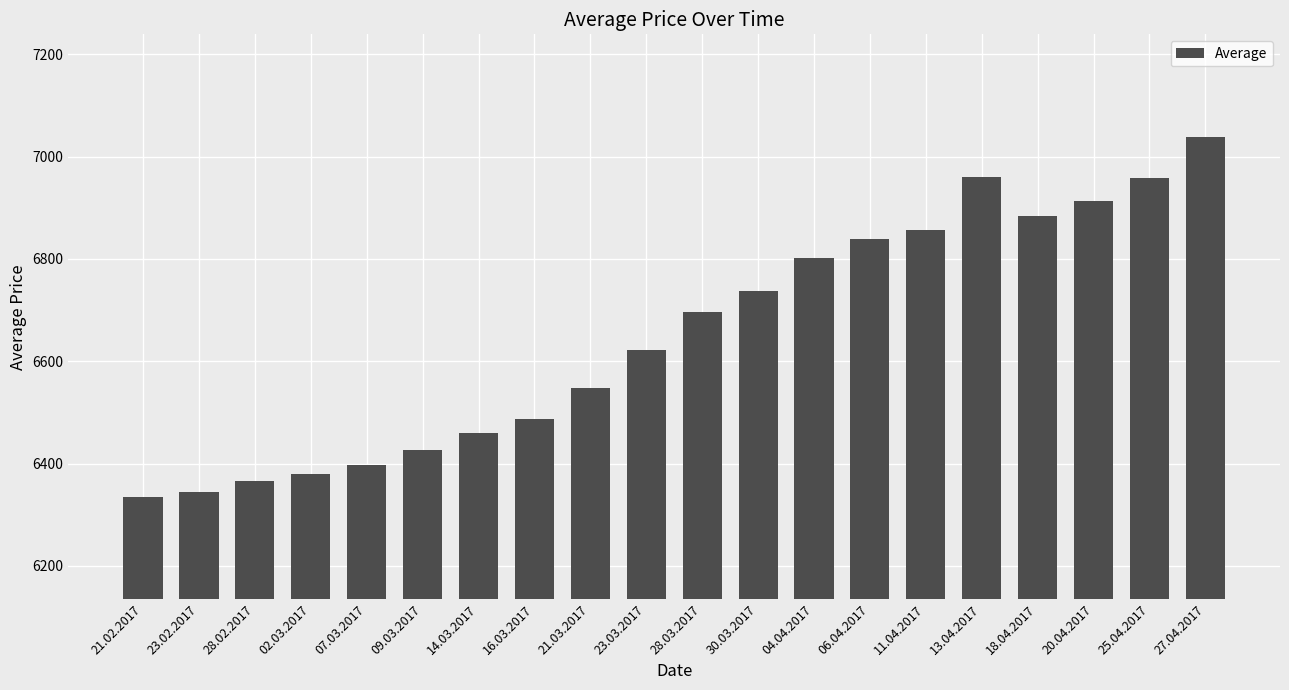

What is the difference between the values at 28.03.2017 and 09.03.2017?

270